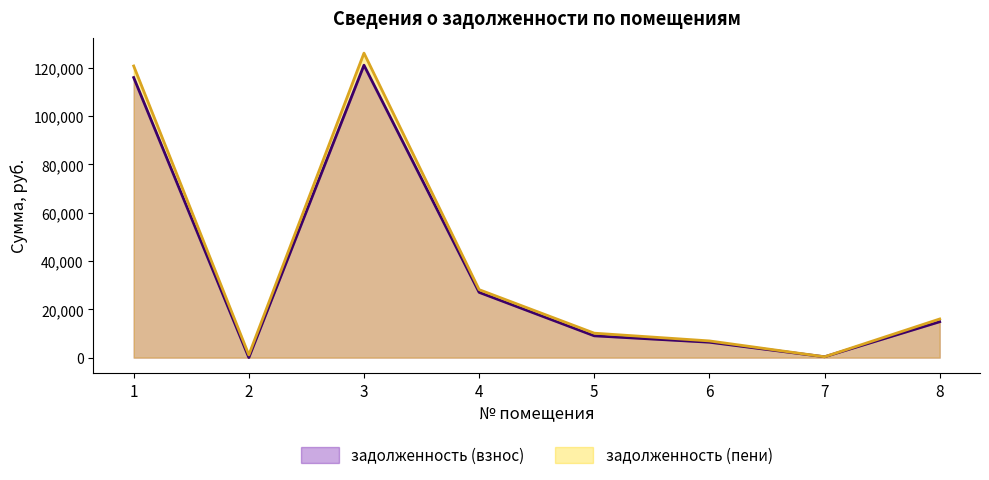

Reading right to left, what are all the values shown in this chart?

задолженность (взнос): 8=14858.0	7=349.6	6=6376.1	5=9025.5	4=27029.6	3=121080.6	2=0.8	1=115965.5
задолженность (пени): 8=16000.4	7=349.6	6=6916.1	5=10122.2	4=28145.6	3=126079.8	2=1112.0	1=120753.5